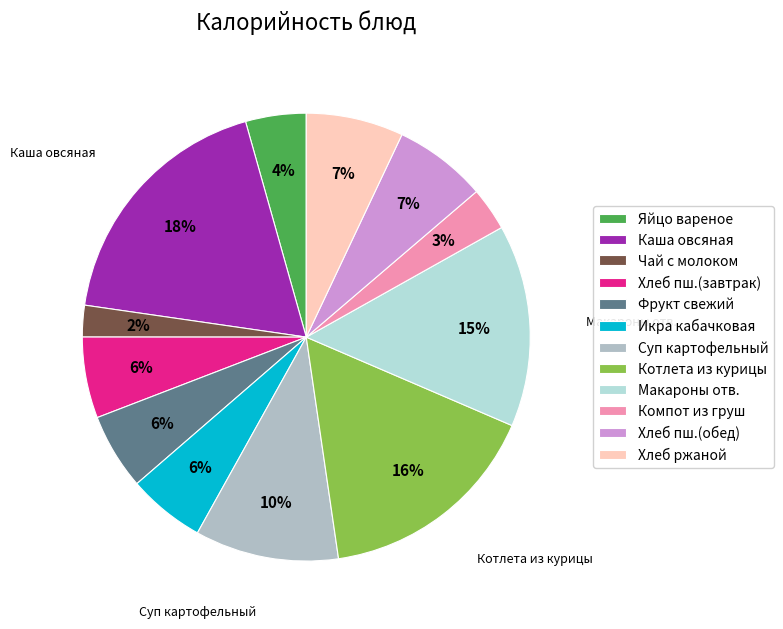

Rank the categories by value from highest to lowest.

2.Каша молочная овсяная, 3.Котлета из курицы, 4.Макаронные изделия отварные, 2.Суп картофельный с курицей, 7.Хлеб ржаной, 6.Хлеб пшеничный (обед), 4.Хлеб пшеничный (завтрак), 1.Икра кабачковая, 5.Фрукт свежий, 1.Яйцо вареное, 5.Компот из свежих груш, 3.Чай с молоком